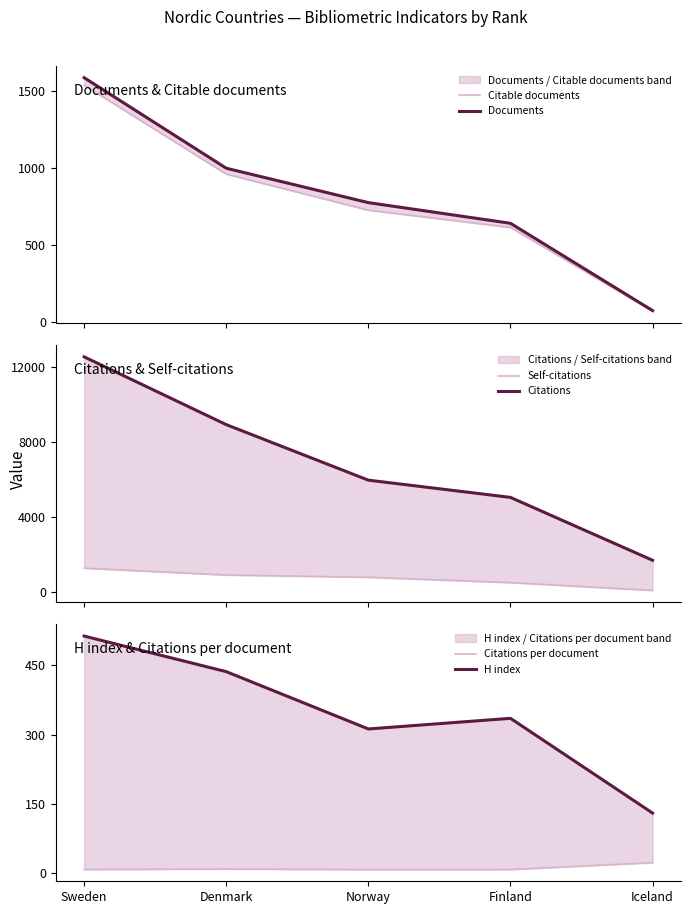

At Norway, list the series in order from largest to smallest.

Citations, Documents, Self-citations, Citable documents, H index, Citations per document